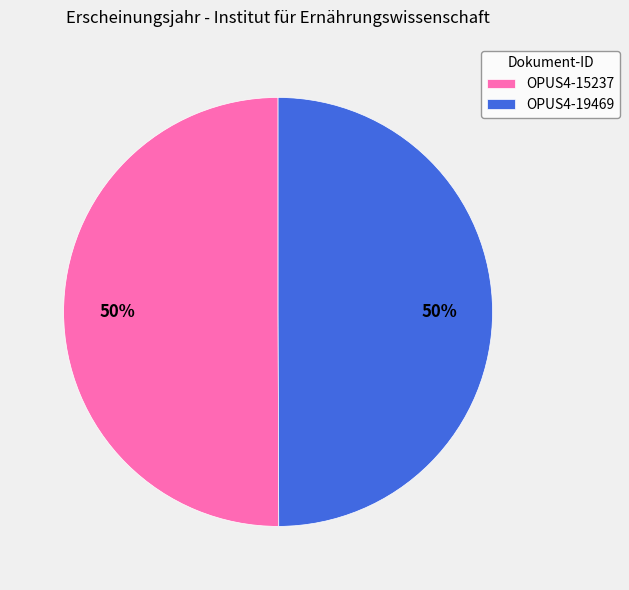

How many slices are in this pie chart?

2